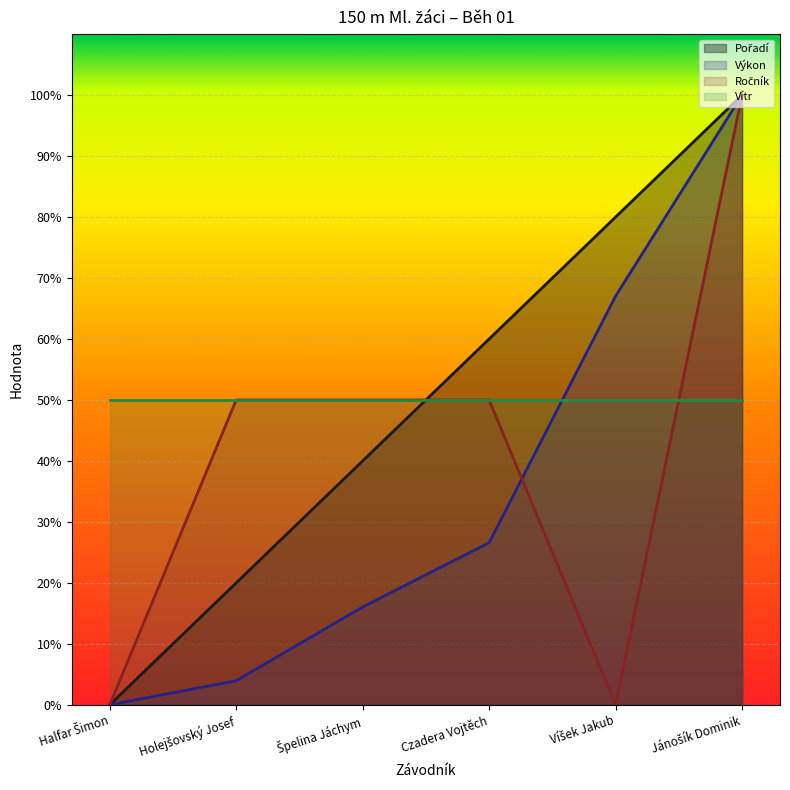

Between which two adjacent categories do Pořadí and Ročník first intersect?

Špelina Jáchym and Czadera Vojtěch